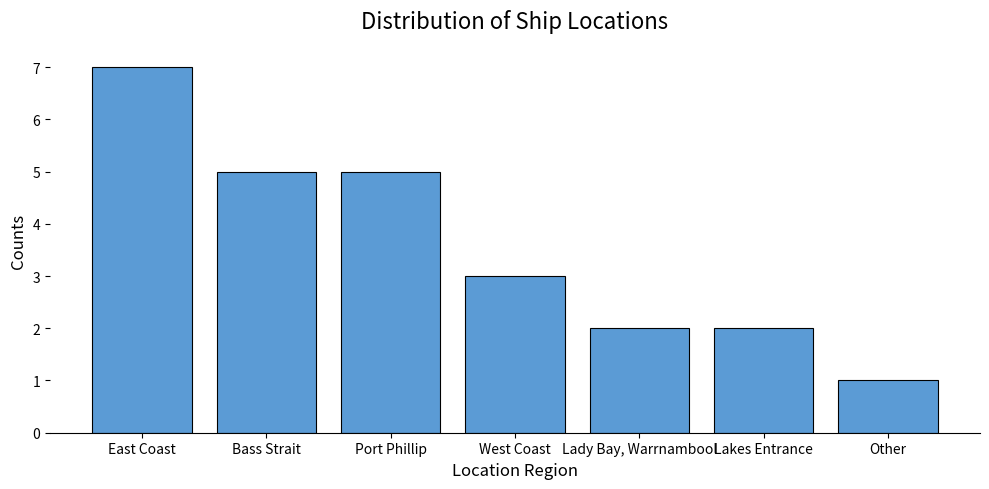

At which category does the chart reach its peak across all series?

East Coast